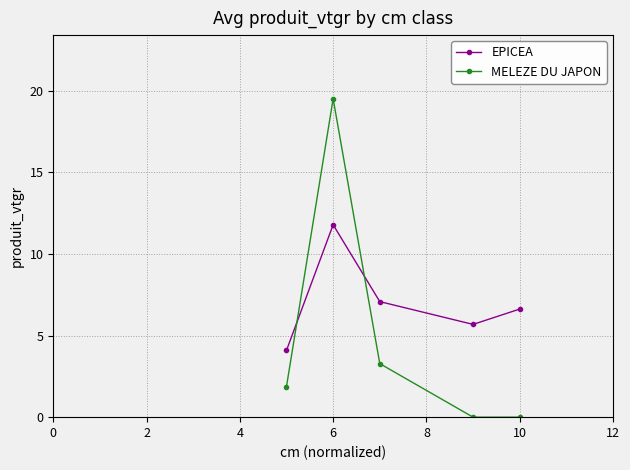

At how many categories does at least one series exceed 16?

1